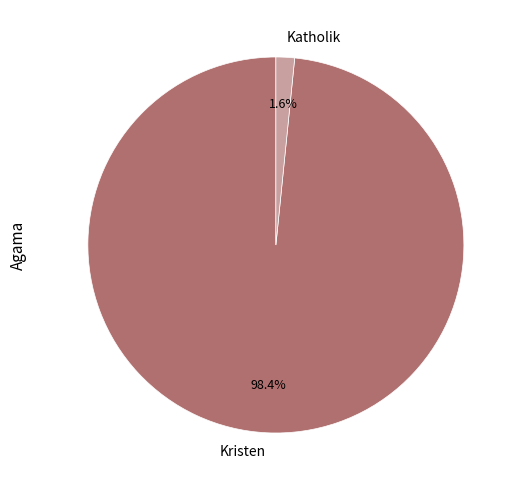

How many segments does this pie chart have?

2